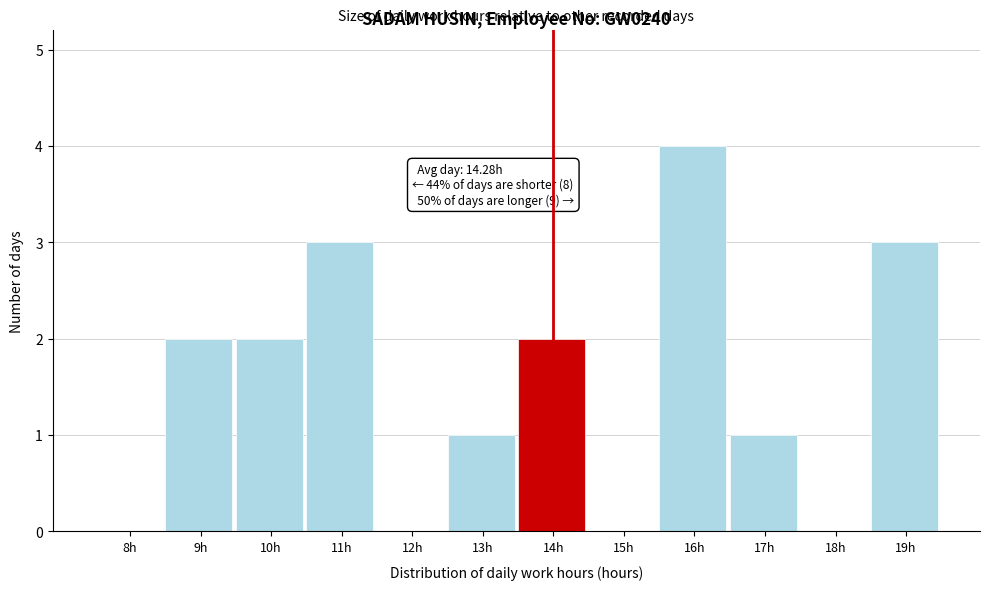

Reading left to right, transcribe all the data shown in this chart.

8h=0	9h=2	10h=2	11h=3	12h=0	13h=1	14h=2	15h=0	16h=4	17h=1	18h=0	19h=3